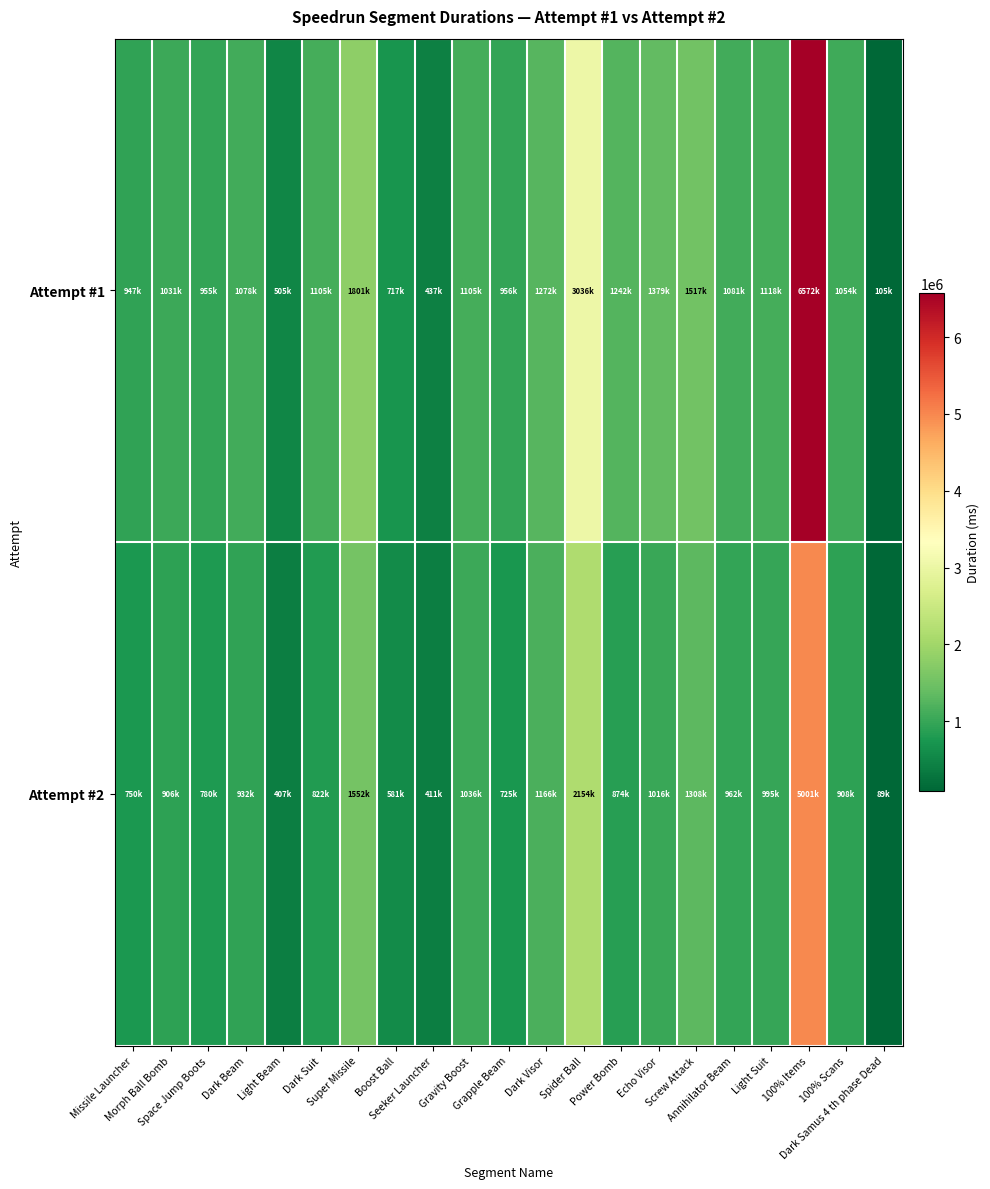

Which series has the largest range (max minus min)?

Attempt #1